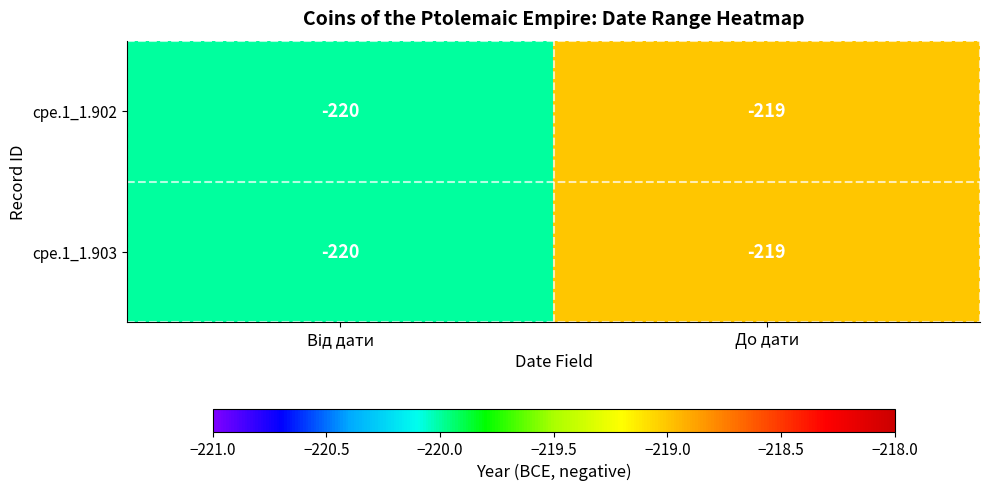

Is it true that cpe.1_1.902 equals -102 at До дати?

False